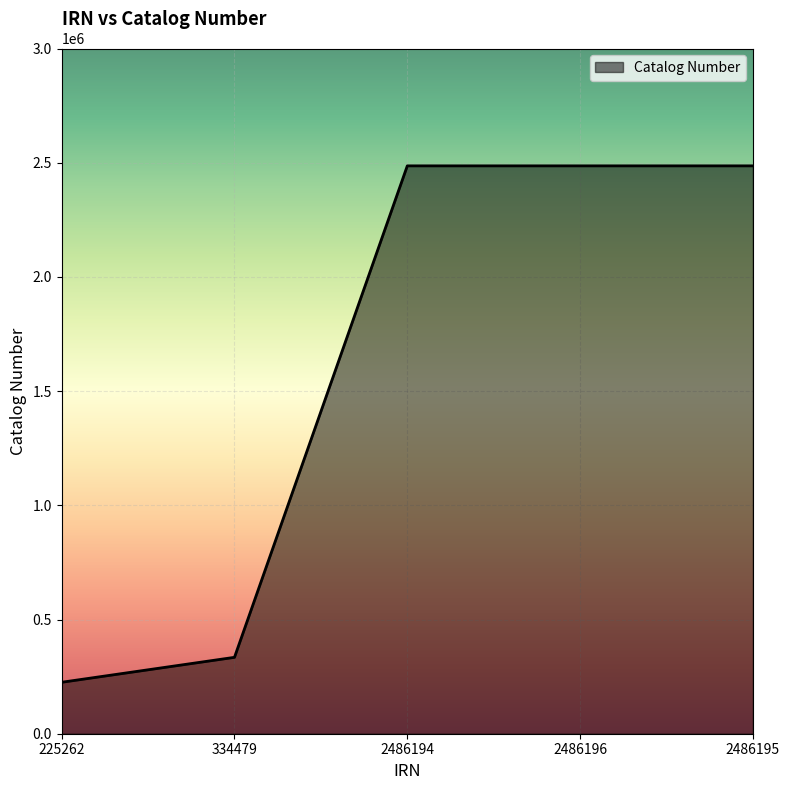

How many categories are shown in the chart?

5